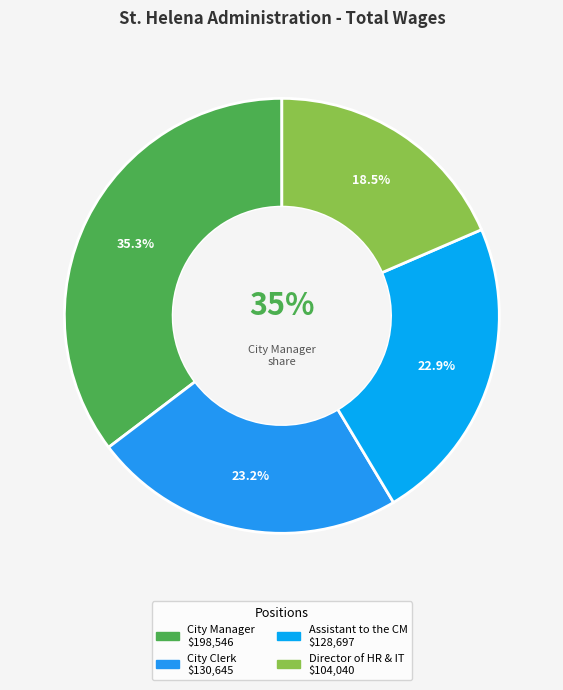

Is City Manager the majority of the pie?

No